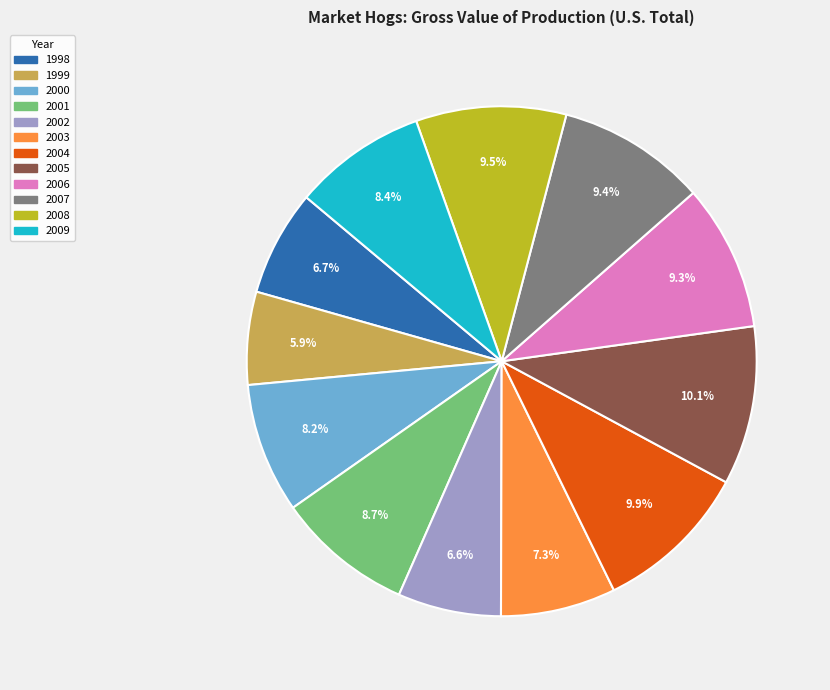

Approximately how many times larger is the value at 2004 compared to 1999?

1.7